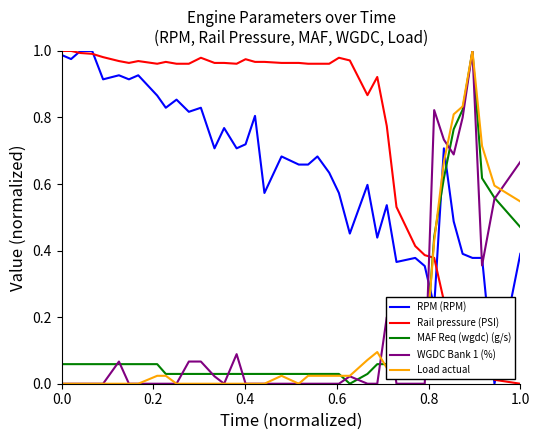

True or false: Load actual and Rail pressure (PSI) intersect in this chart.

True